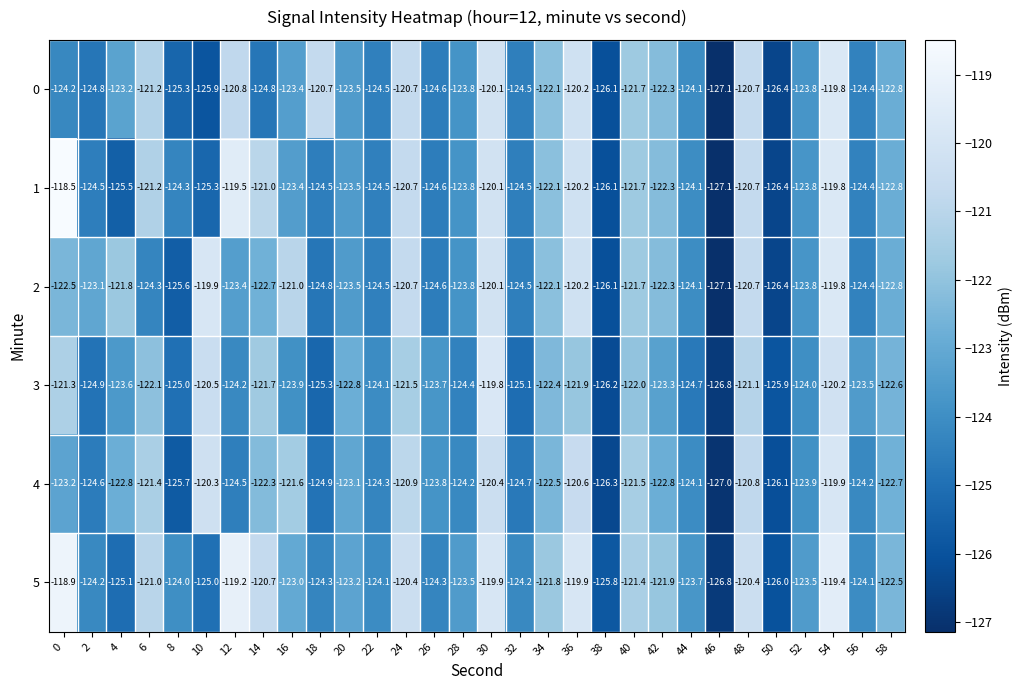

At which category is the sum across all series the highest?

54